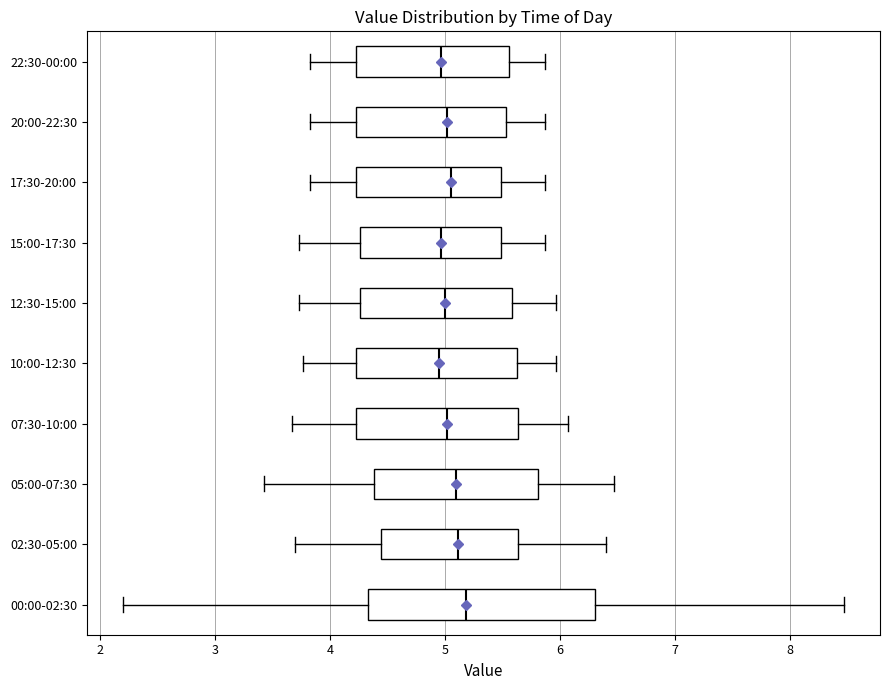

Where does the left whisker of the box for 12:30-15:00 end on the x-axis? The values are not printed on the chart, so give them approximately, as read against the axis.

3.7